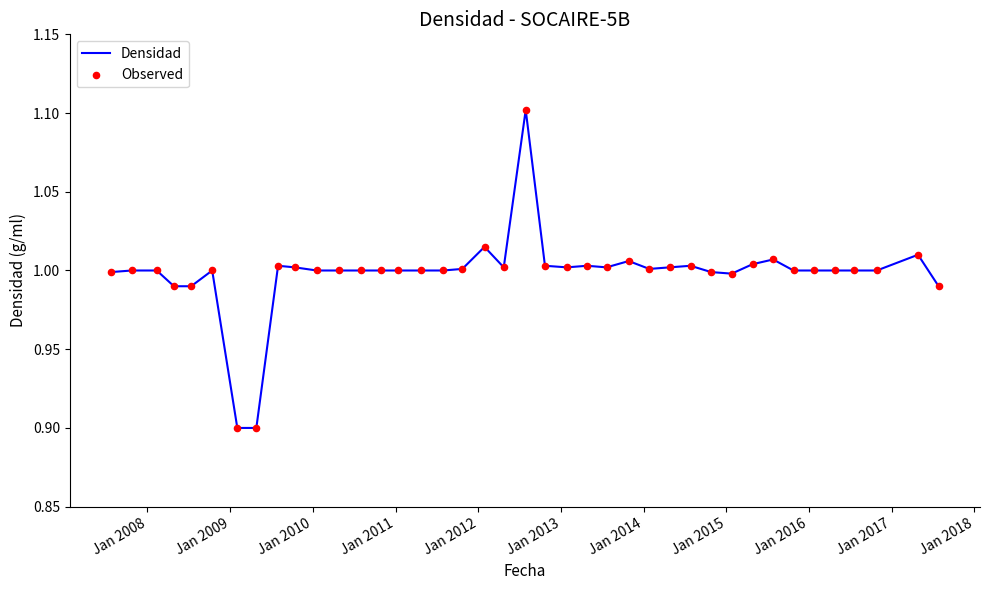

What is the minimum value shown in the chart?

0.9